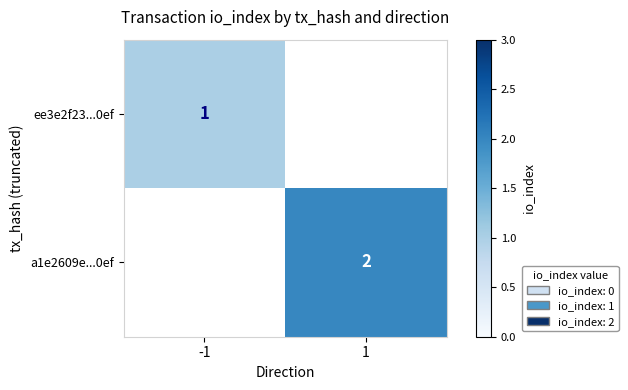

Is the value of ee3e2f23...0ef at -1 greater than the value of a1e2609e...0ef at 1?

No